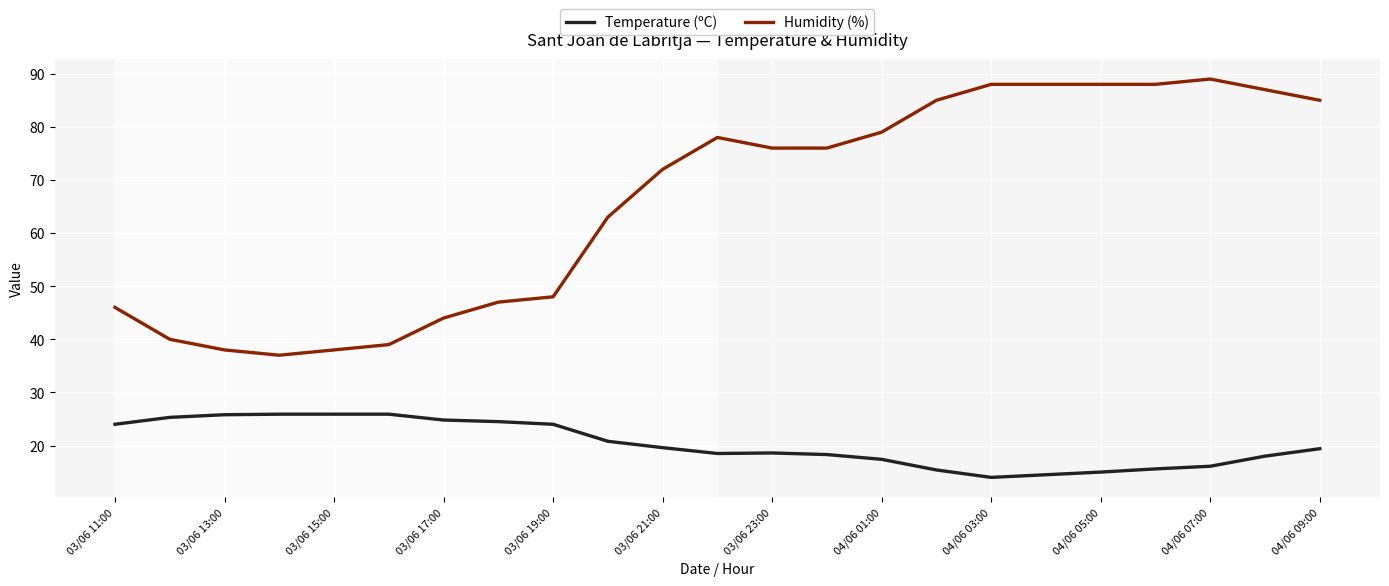

True or false: Temperature (ºC) and Humidity (%) cross at least once.

False